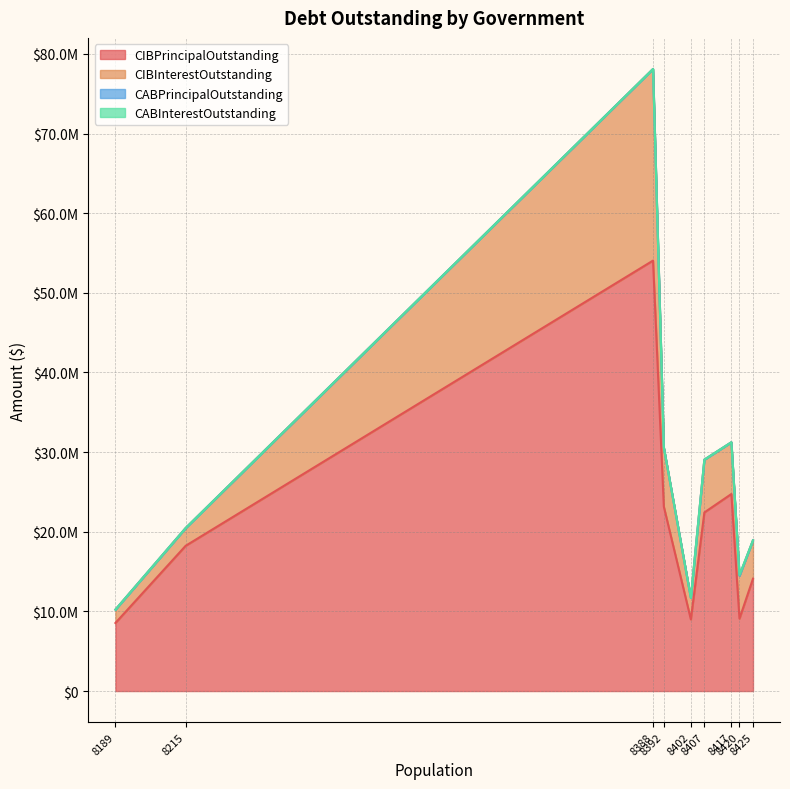

Does the chart display data point markers on the line(s)?

No